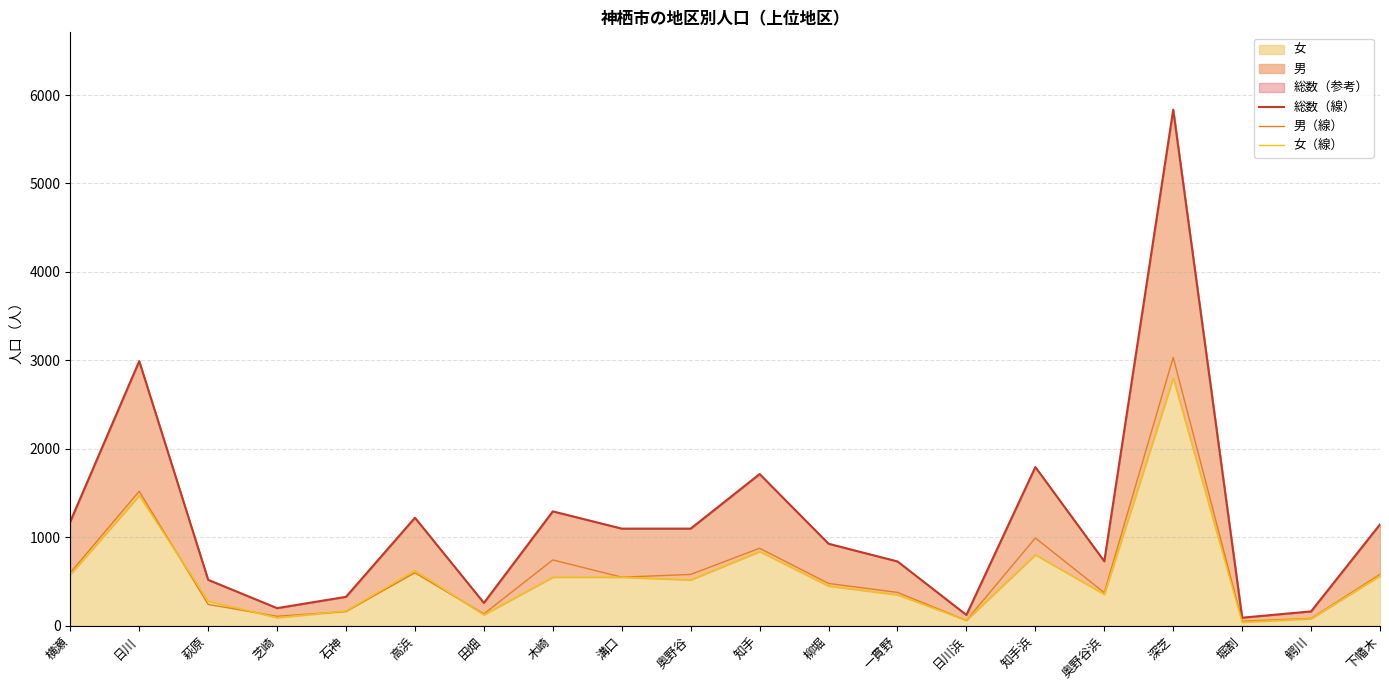

Between 石神 and 一貫野, which series saw the biggest shift?

総数（線）